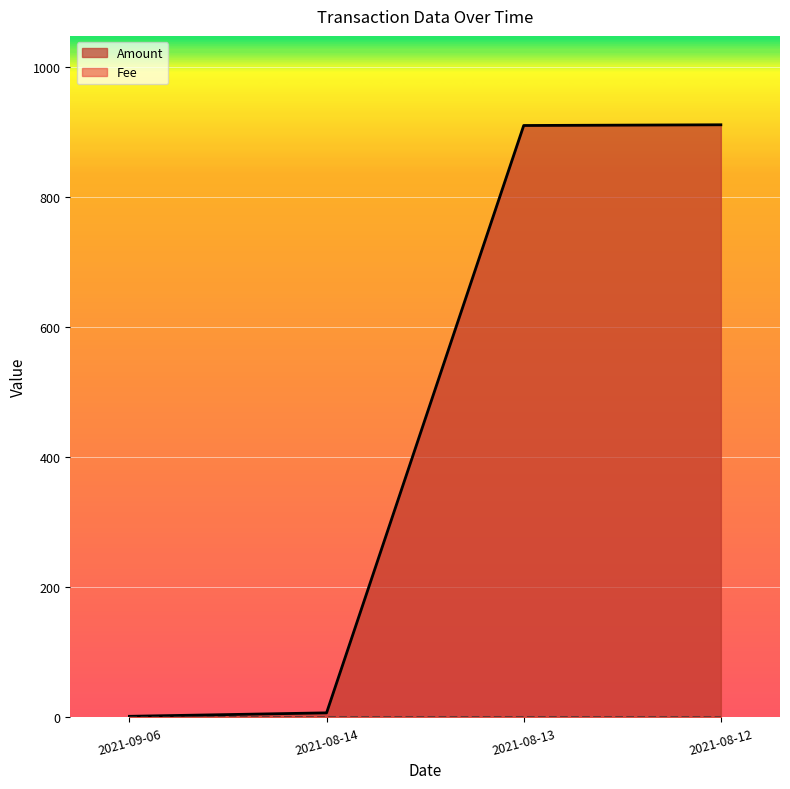

What is the greatest value displayed?

911.0